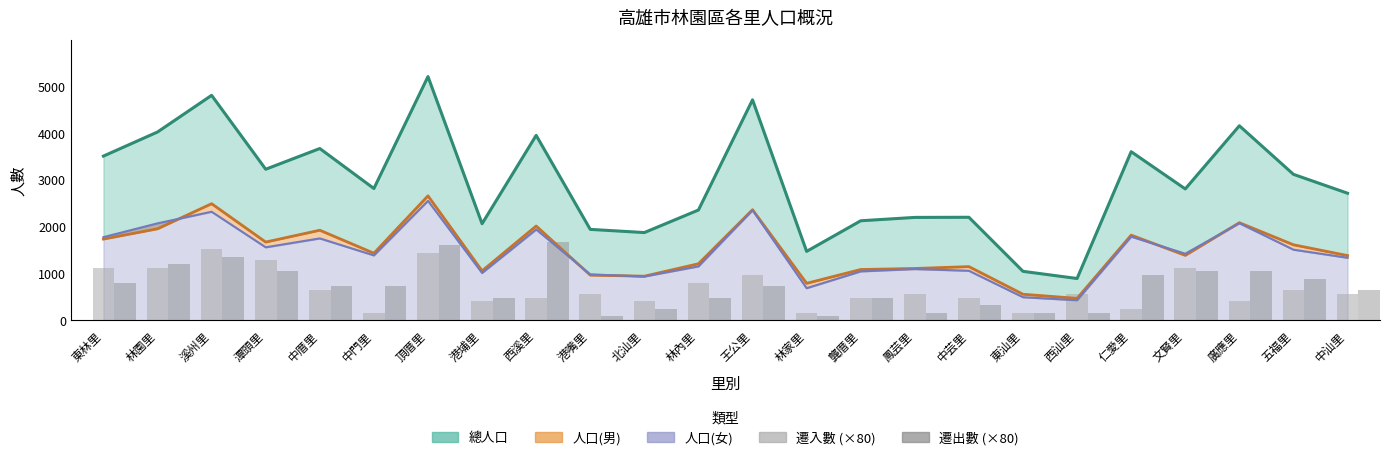

Is it true that 遷入數 (×80) equals 655 at 頂厝里?

False